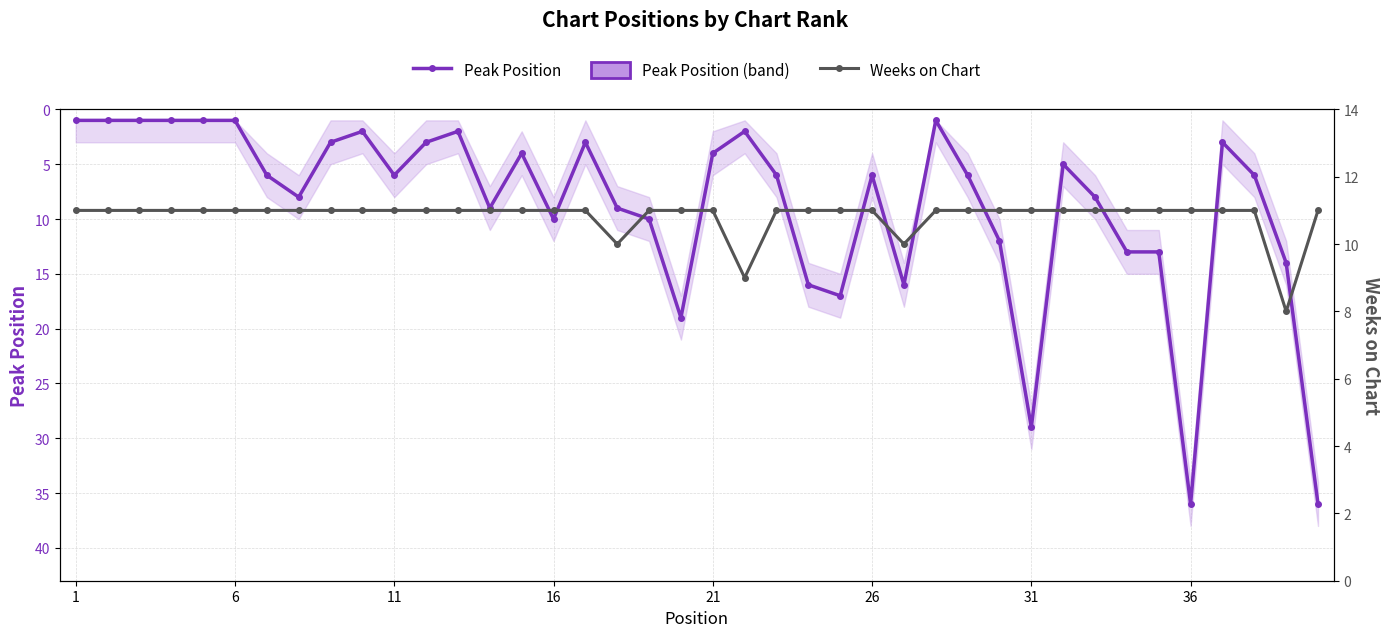

In Peak Position, how many points are lower than both neighbors (excluding endpoints)?

9